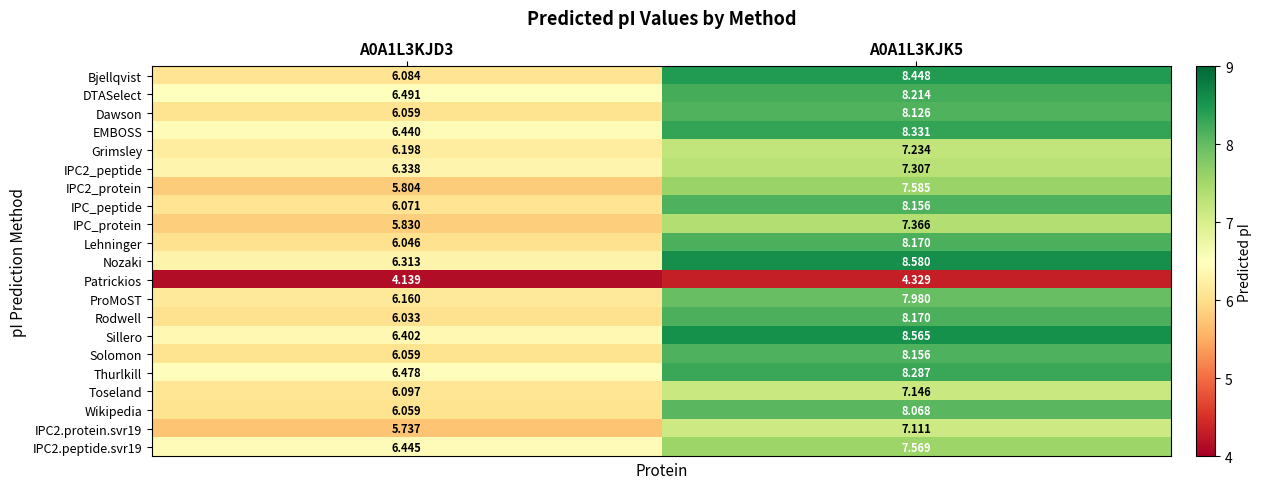

Which series has the largest total across all categories?

Sillero